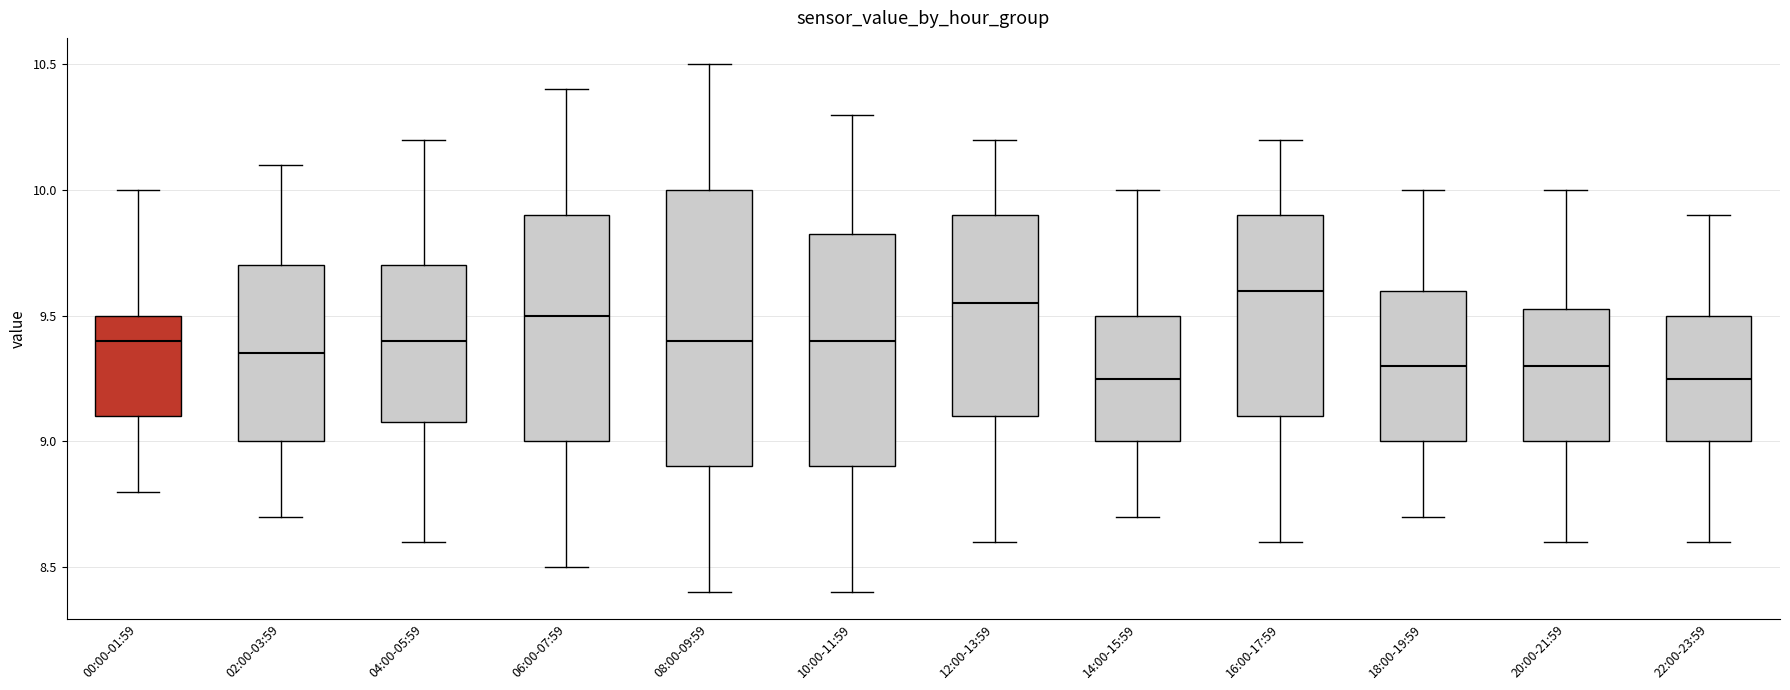

Reading left to right, read every box against the y-axis: the position of its median line, the range the box covers, and the ends of its whiskers. The values are not printed on the chart, so give them approximately, as read against the axis.

00:00-01:59: median 9.40, box 9.10 to 9.50, whiskers 8.80 to 10.00
02:00-03:59: median 9.35, box 9.00 to 9.70, whiskers 8.70 to 10.10
04:00-05:59: median 9.40, box 9.10 to 9.70, whiskers 8.60 to 10.20
06:00-07:59: median 9.50, box 9.00 to 9.90, whiskers 8.50 to 10.40
08:00-09:59: median 9.40, box 8.90 to 10.00, whiskers 8.40 to 10.50
10:00-11:59: median 9.40, box 8.90 to 9.85, whiskers 8.40 to 10.30
12:00-13:59: median 9.55, box 9.10 to 9.90, whiskers 8.60 to 10.20
14:00-15:59: median 9.25, box 9.00 to 9.50, whiskers 8.70 to 10.00
16:00-17:59: median 9.60, box 9.10 to 9.90, whiskers 8.60 to 10.20
18:00-19:59: median 9.30, box 9.00 to 9.60, whiskers 8.70 to 10.00
20:00-21:59: median 9.30, box 9.00 to 9.55, whiskers 8.60 to 10.00
22:00-23:59: median 9.25, box 9.00 to 9.50, whiskers 8.60 to 9.90